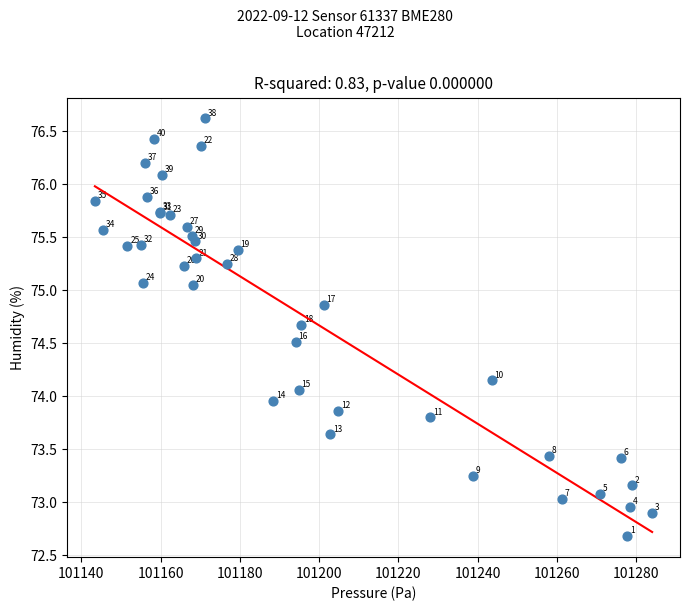

What Y value in the scatter plot is closest to 74?

74.0